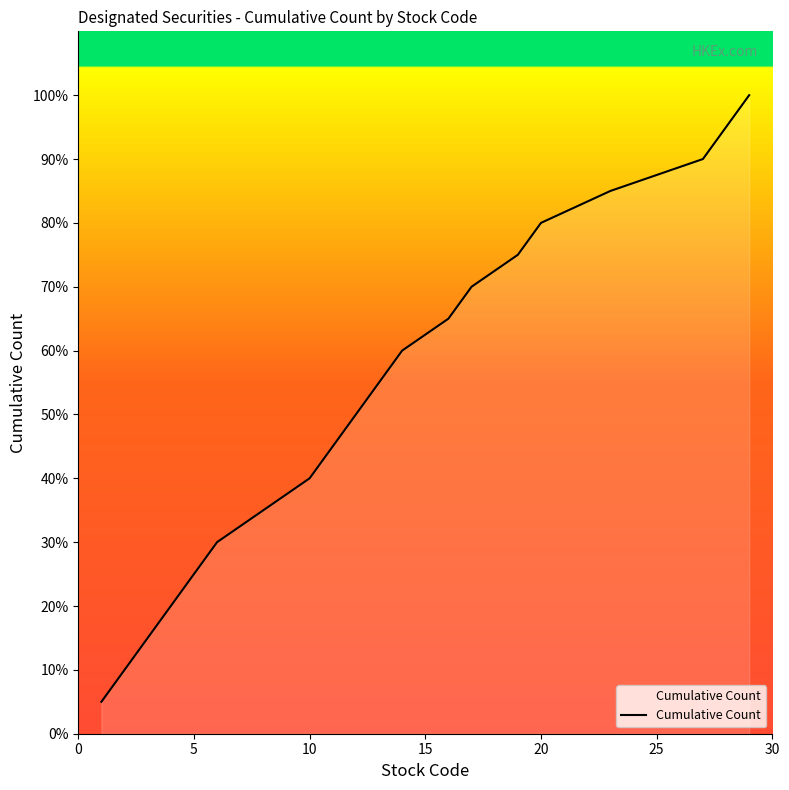

Is this an area chart (filled region under the line)?

Yes